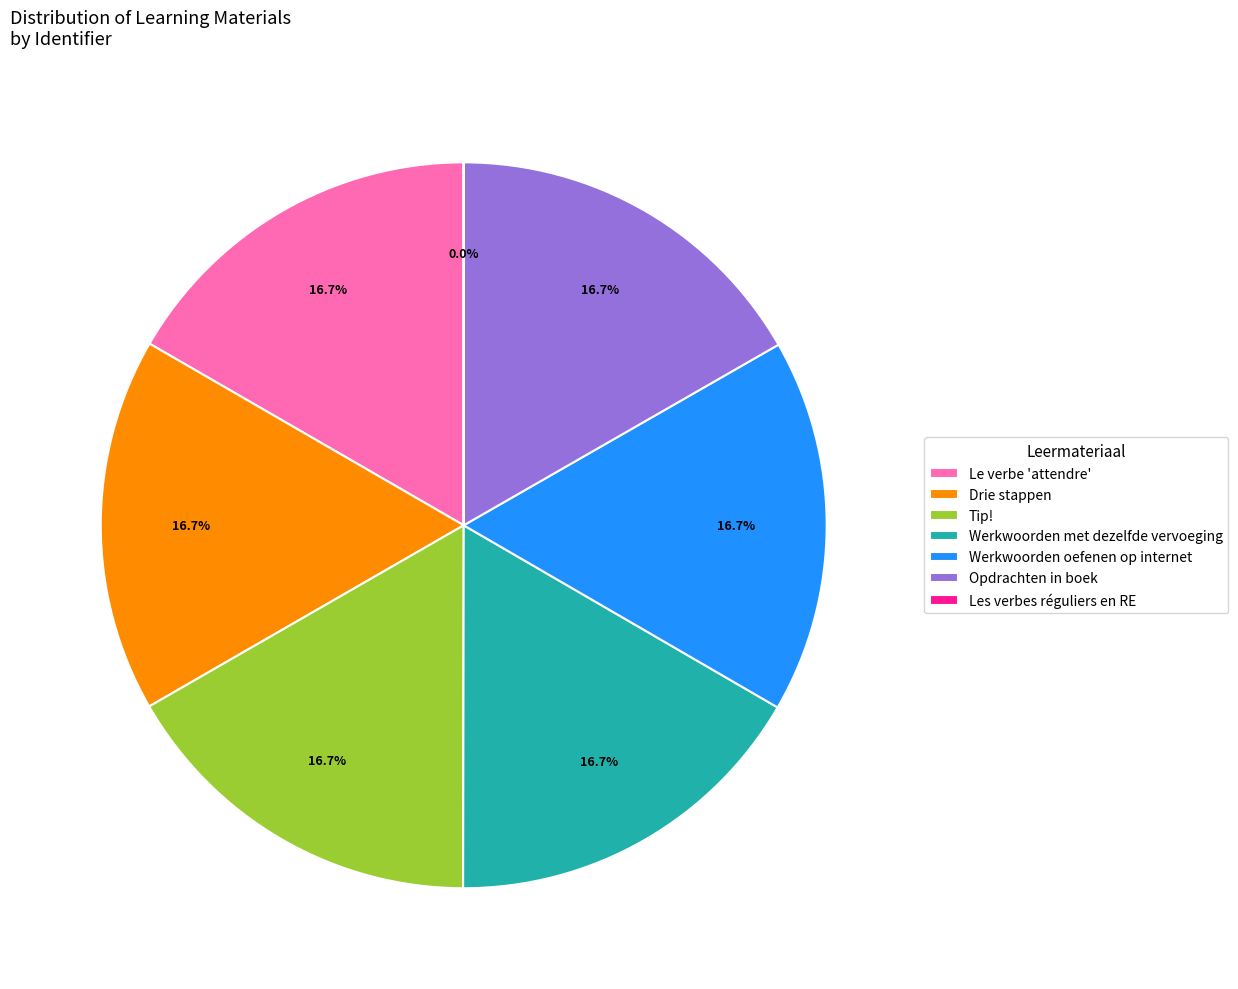

To the nearest percent, what is the combined percentage of Drie stappen and Le verbe 'attendre'?

33%